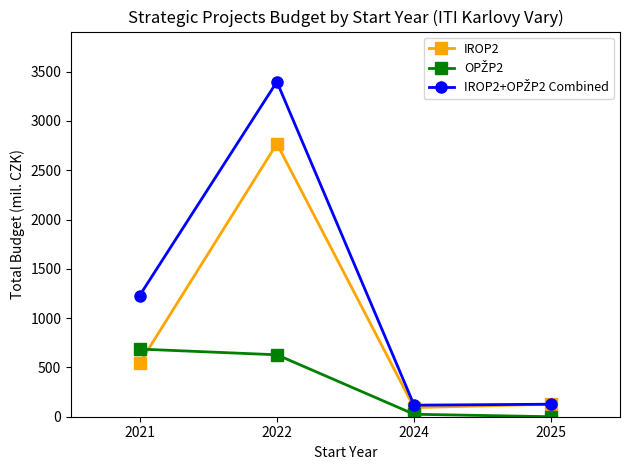

Where is the first local minimum for IROP2?

2024